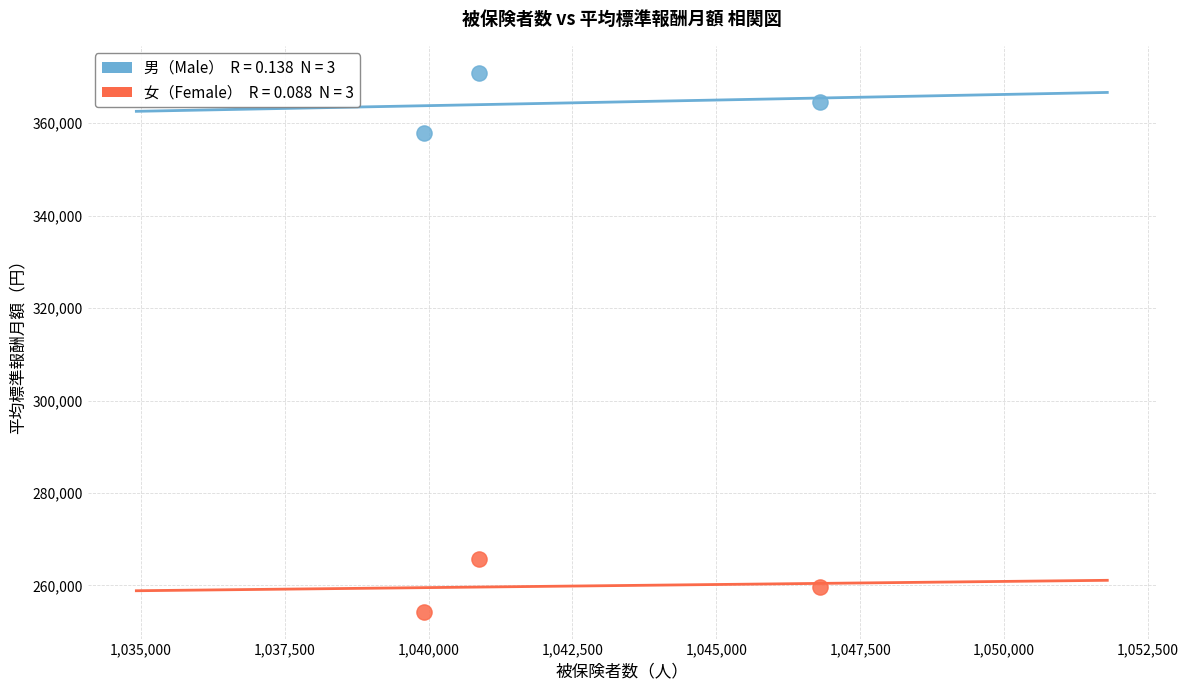

Across all data points, what is the average Y value?

312147